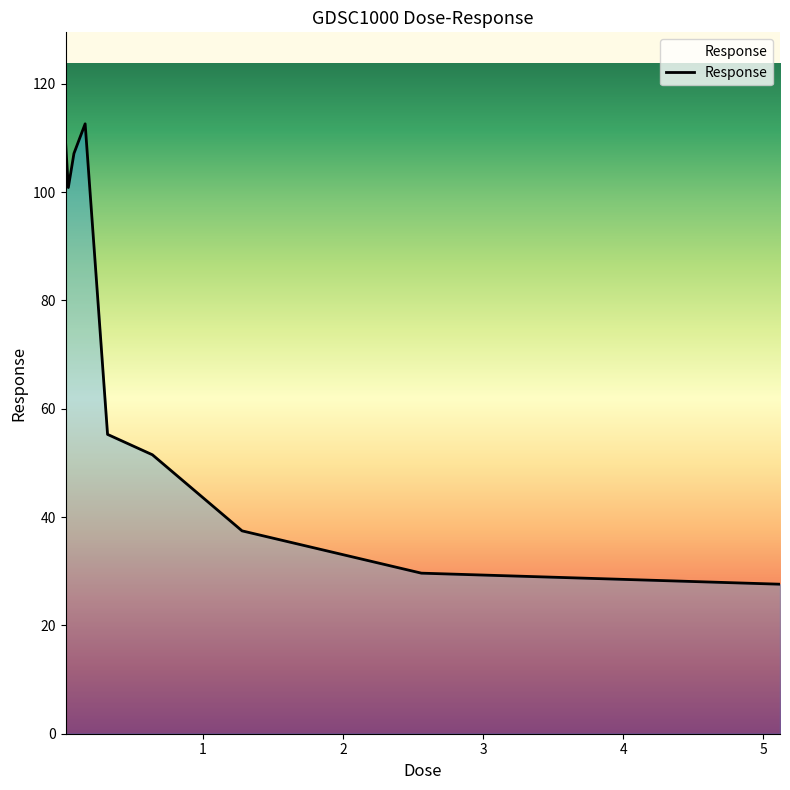

What is the difference between the second highest and minimum values?

81.7